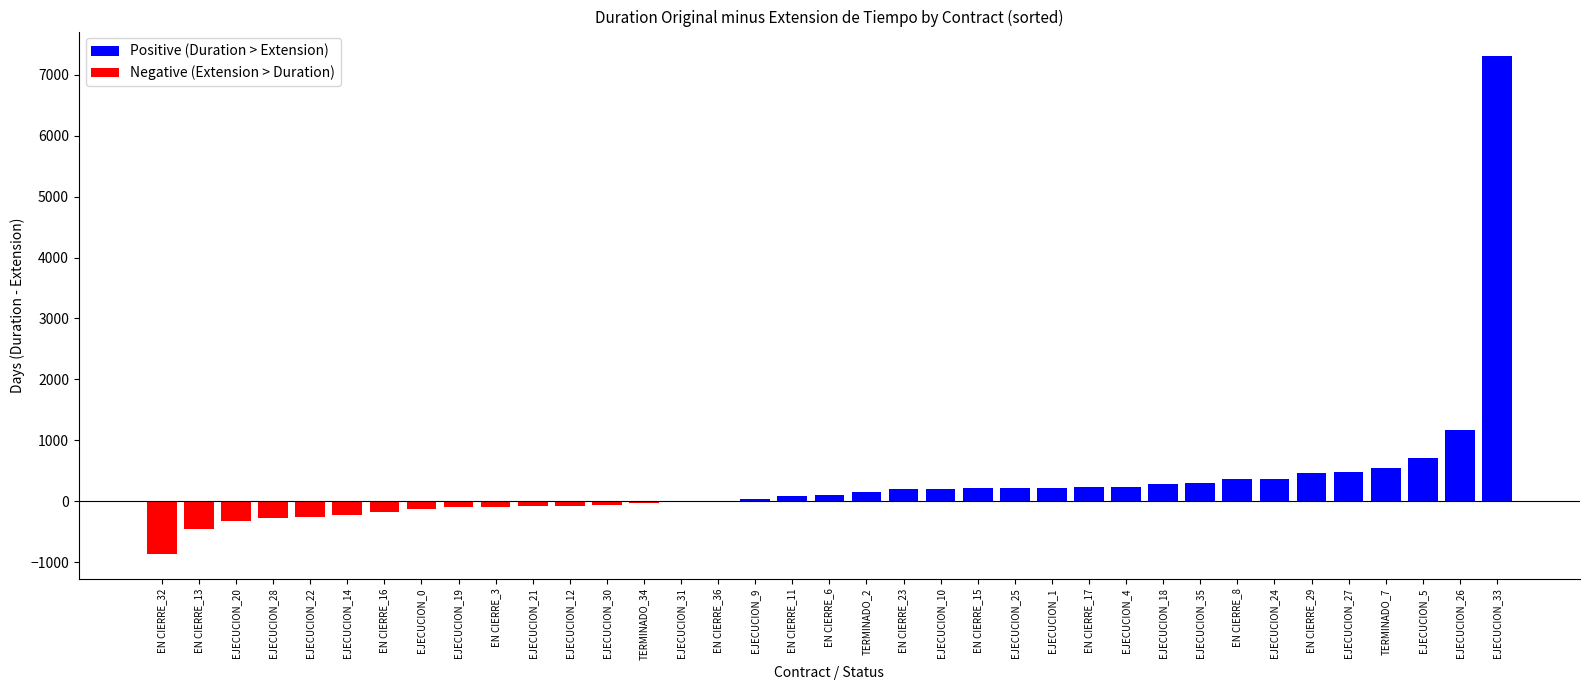

How many distinct data groups are displayed?

1